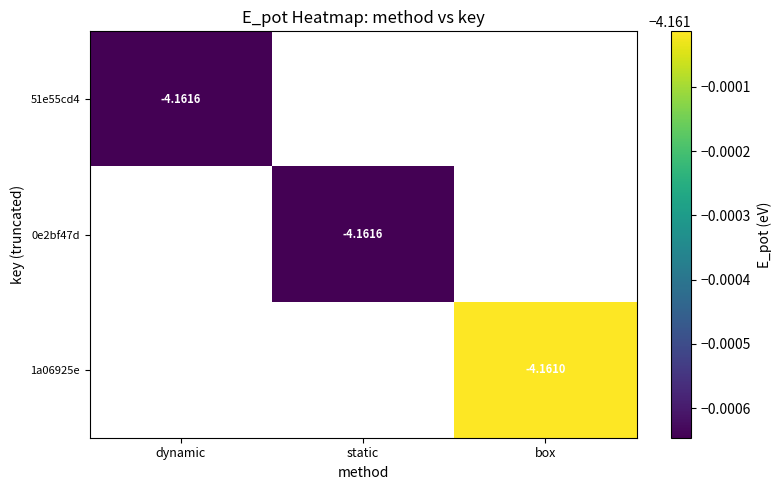

Which category has the highest value across all series?

box